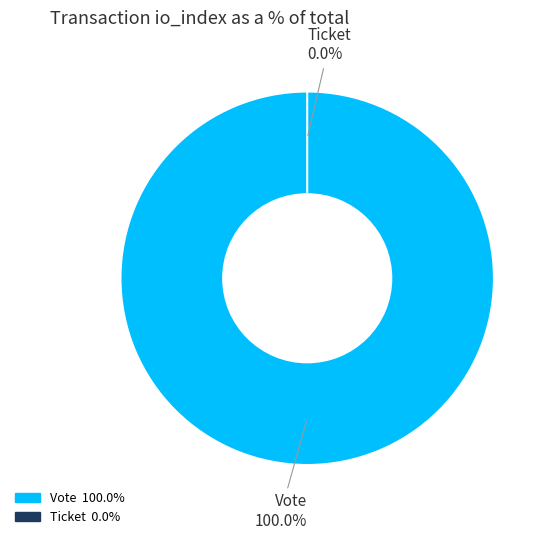

To the nearest percent, what is the difference between the Ticket and Vote slice percentages?

100%